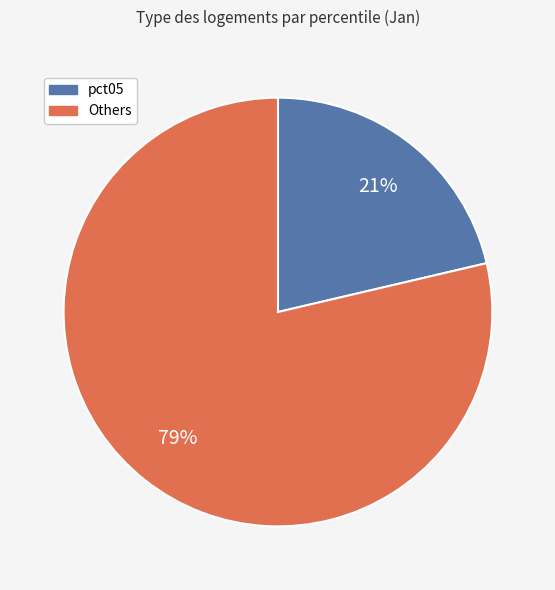

Is there any slice that represents more than half of the pie?

Yes